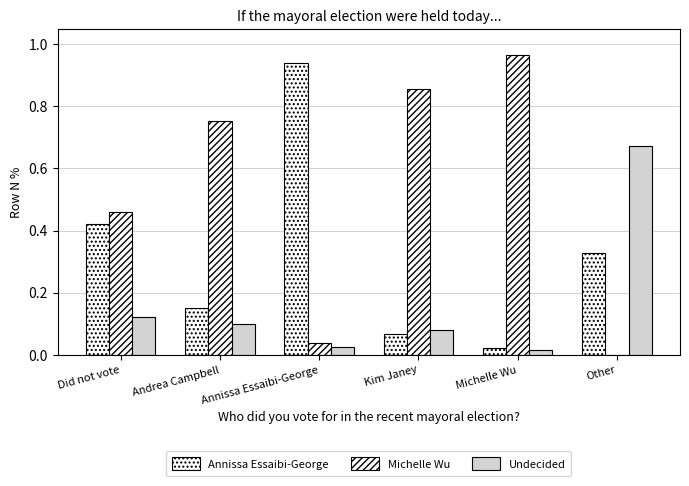

At Michelle Wu, list the series in order from largest to smallest.

Michelle Wu, Annissa Essaibi-George, Undecided